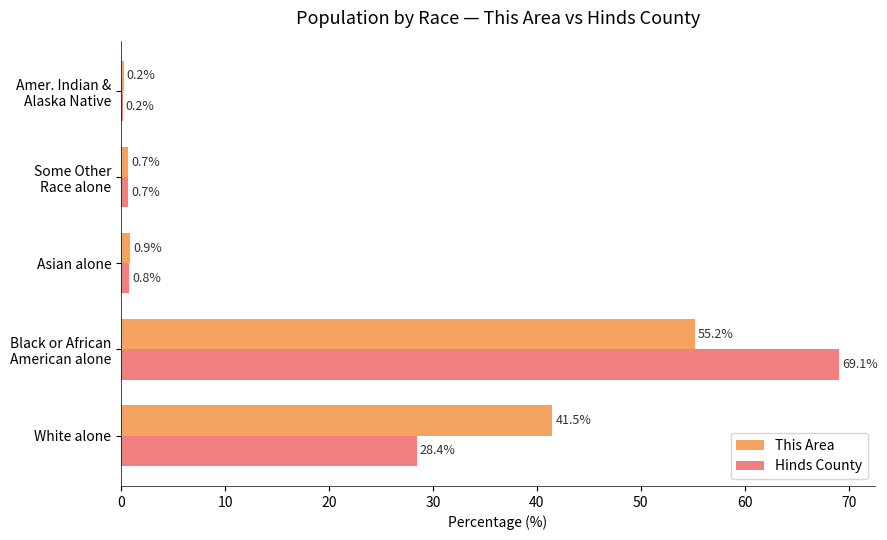

Which series has the largest total across all categories?

Hinds County